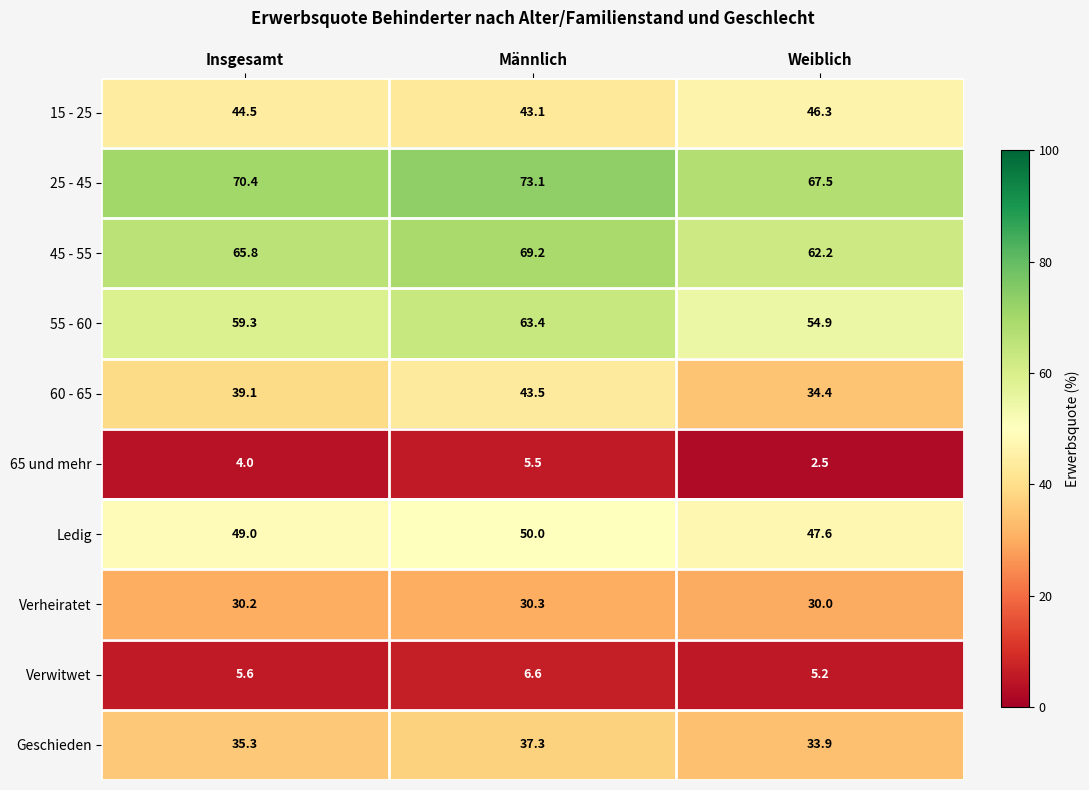

Reading left to right, transcribe all the data shown in this chart.

15 - 25: Insgesamt=44.5	Männlich=43.1	Weiblich=46.3
25 - 45: Insgesamt=70.4	Männlich=73.1	Weiblich=67.5
45 - 55: Insgesamt=65.8	Männlich=69.2	Weiblich=62.2
55 - 60: Insgesamt=59.3	Männlich=63.4	Weiblich=54.9
60 - 65: Insgesamt=39.1	Männlich=43.5	Weiblich=34.4
65 und mehr: Insgesamt=4.0	Männlich=5.5	Weiblich=2.5
Ledig: Insgesamt=49.0	Männlich=50.0	Weiblich=47.6
Verheiratet: Insgesamt=30.2	Männlich=30.3	Weiblich=30.0
Verwitwet: Insgesamt=5.6	Männlich=6.6	Weiblich=5.2
Geschieden: Insgesamt=35.3	Männlich=37.3	Weiblich=33.9